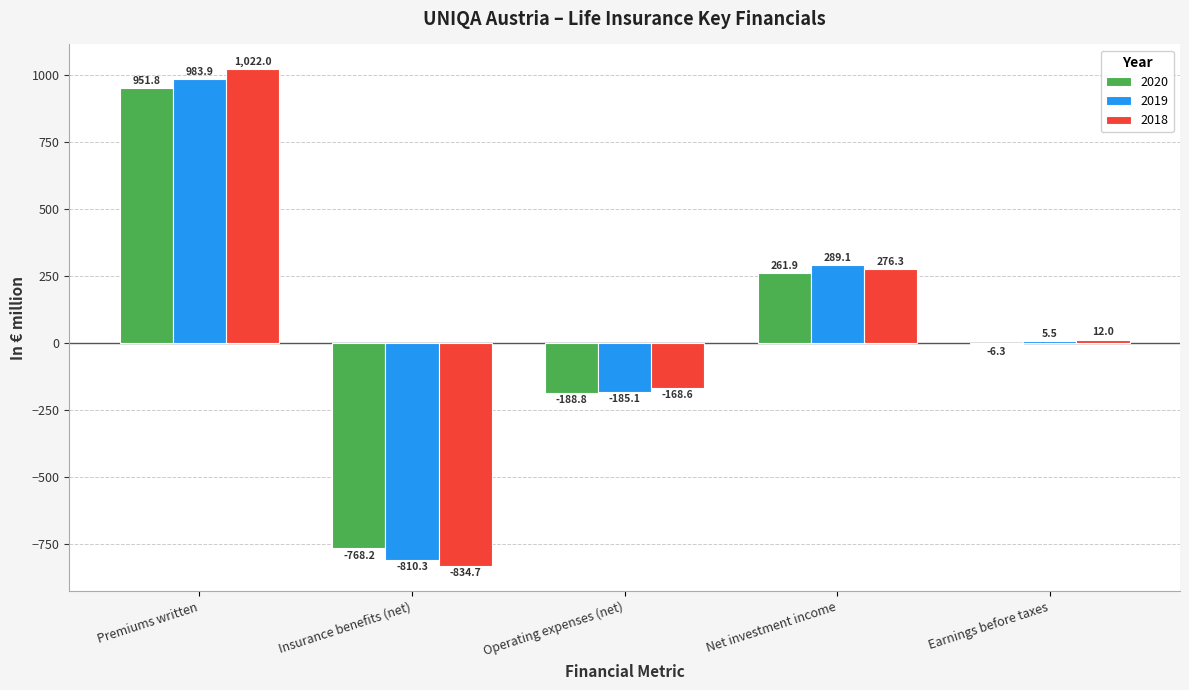

The 2020 series shows 615.9 at Premiums written. True or false?

False